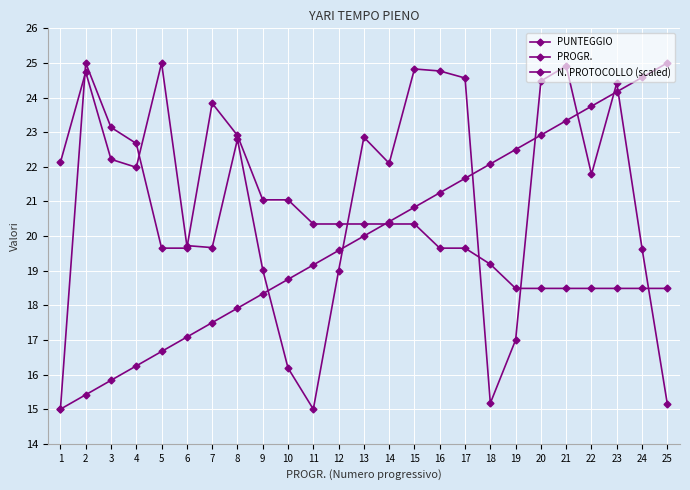

How many values in the PUNTEGGIO series exceed 19?

17